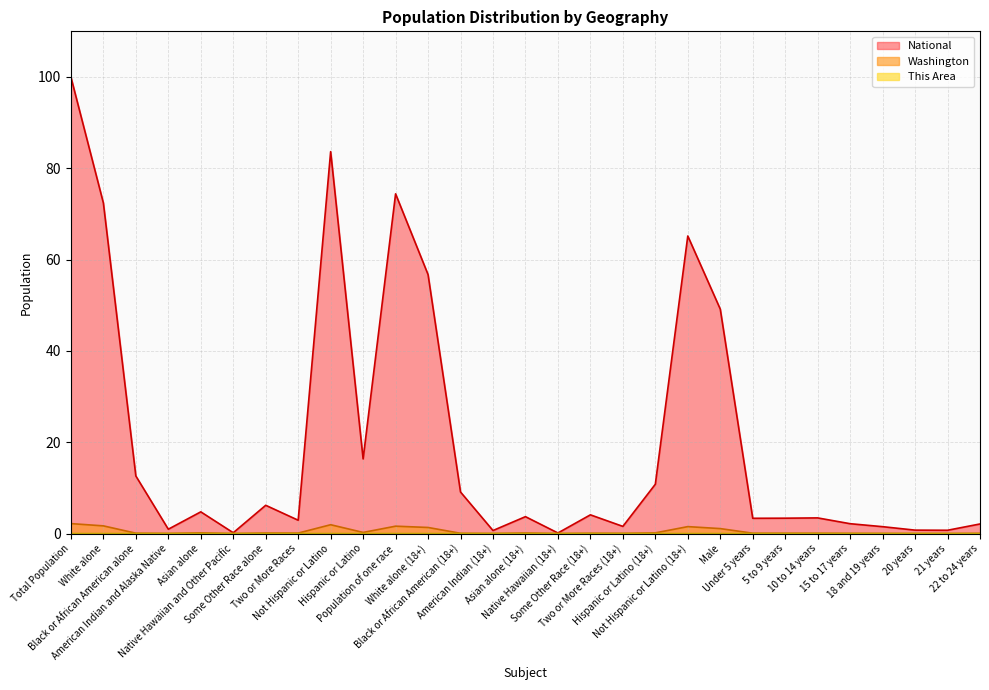

Reading left to right, what are all the values shown in this chart?

This Area: Total Population=0.0	White alone=0.0	Black or African American alone=0.0	American Indian and Alaska Native=0.0	Asian alone=0.0	Native Hawaiian and Other Pacific=0.0	Some Other Race alone=0.0	Two or More Races=0.0	Not Hispanic or Latino=0.0	Hispanic or Latino=0.0	Population of one race=0.0	White alone (18+)=0.0	Black or African American (18+)=0.0	American Indian (18+)=0.0	Asian alone (18+)=0.0	Native Hawaiian (18+)=0.0	Some Other Race (18+)=0.0	Two or More Races (18+)=0.0	Hispanic or Latino (18+)=0.0	Not Hispanic or Latino (18+)=0.0	Male=0.0	Under 5 years=0.0	5 to 9 years=0.0	10 to 14 years=0.0	15 to 17 years=0.0	18 and 19 years=0.0	20 years=0.0	21 years=0.0	22 to 24 years=0.0
Washington: Total Population=2.2	White alone=1.7	Black or African American alone=0.1	American Indian and Alaska Native=0.0	Asian alone=0.2	Native Hawaiian and Other Pacific=0.0	Some Other Race alone=0.1	Two or More Races=0.1	Not Hispanic or Latino=1.9	Hispanic or Latino=0.2	Population of one race=1.6	White alone (18+)=1.3	Black or African American (18+)=0.1	American Indian (18+)=0.0	Asian alone (18+)=0.1	Native Hawaiian (18+)=0.0	Some Other Race (18+)=0.1	Two or More Races (18+)=0.1	Hispanic or Latino (18+)=0.1	Not Hispanic or Latino (18+)=1.5	Male=1.1	Under 5 years=0.1	5 to 9 years=0.1	10 to 14 years=0.1	15 to 17 years=0.0	18 and 19 years=0.0	20 years=0.0	21 years=0.0	22 to 24 years=0.0
National: Total Population=100.0	White alone=72.4	Black or African American alone=12.6	American Indian and Alaska Native=0.9	Asian alone=4.8	Native Hawaiian and Other Pacific=0.2	Some Other Race alone=6.2	Two or More Races=2.9	Not Hispanic or Latino=83.7	Hispanic or Latino=16.3	Population of one race=74.4	White alone (18+)=56.7	Black or African American (18+)=9.1	American Indian (18+)=0.7	Asian alone (18+)=3.7	Native Hawaiian (18+)=0.1	Some Other Race (18+)=4.1	Two or More Races (18+)=1.6	Hispanic or Latino (18+)=10.8	Not Hispanic or Latino (18+)=65.2	Male=49.2	Under 5 years=3.3	5 to 9 years=3.4	10 to 14 years=3.4	15 to 17 years=2.2	18 and 19 years=1.5	20 years=0.7	21 years=0.7	22 to 24 years=2.1